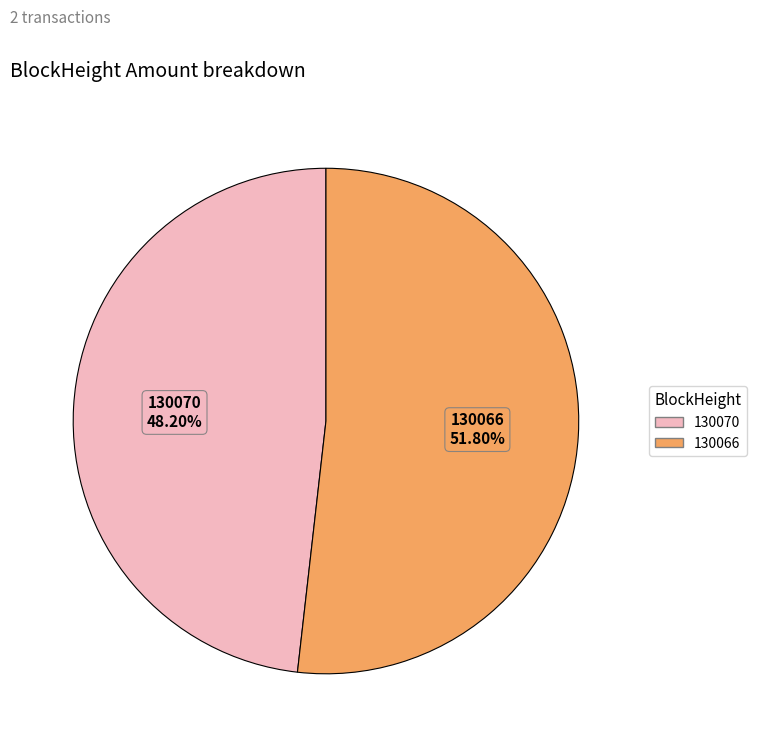

What is the smallest slice in the pie chart?

130070